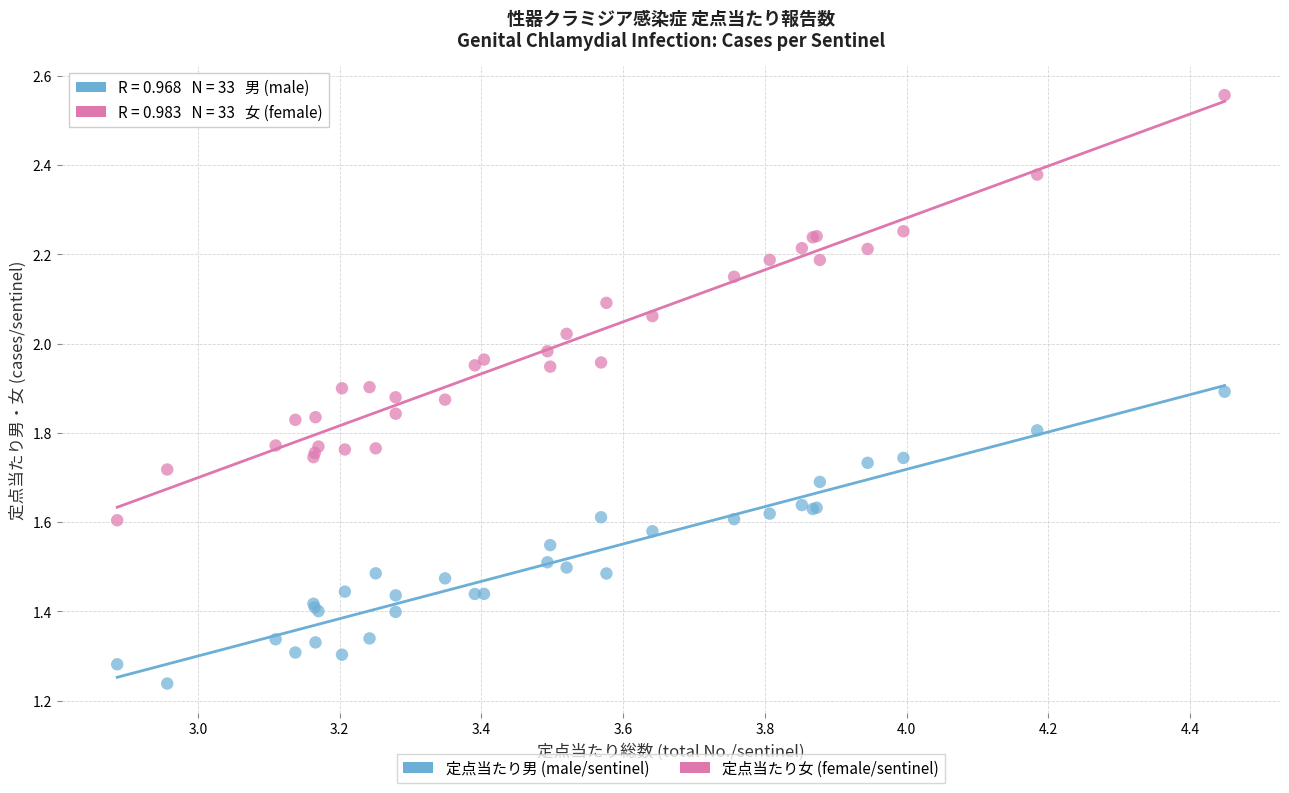

Which series reaches the minimum Y coordinate?

定点当たり男 (male/sentinel)